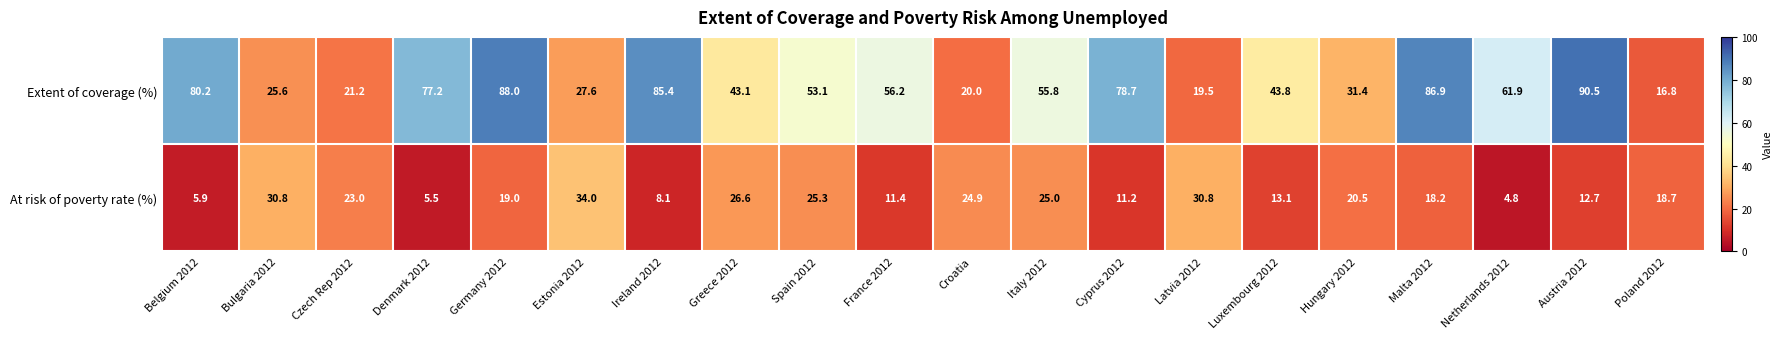

Which series has the largest range (max minus min)?

Extent of coverage (%)